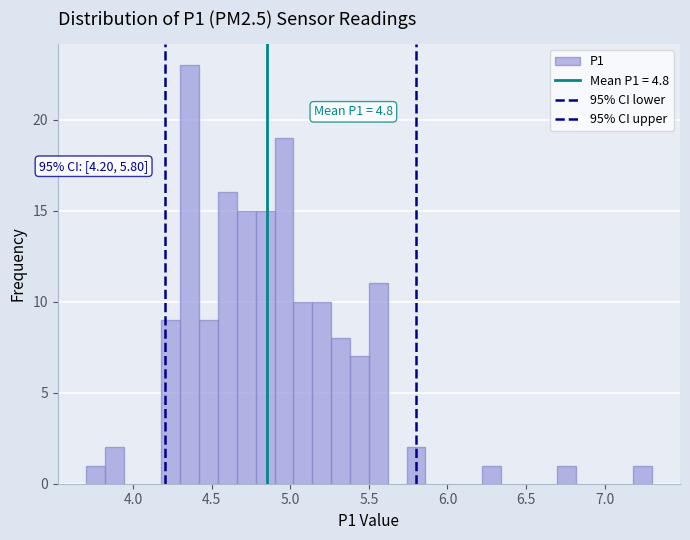

Around what value on the x-axis is the tallest bar? Give the approximate position of its centre, as read against the axis.

4.35